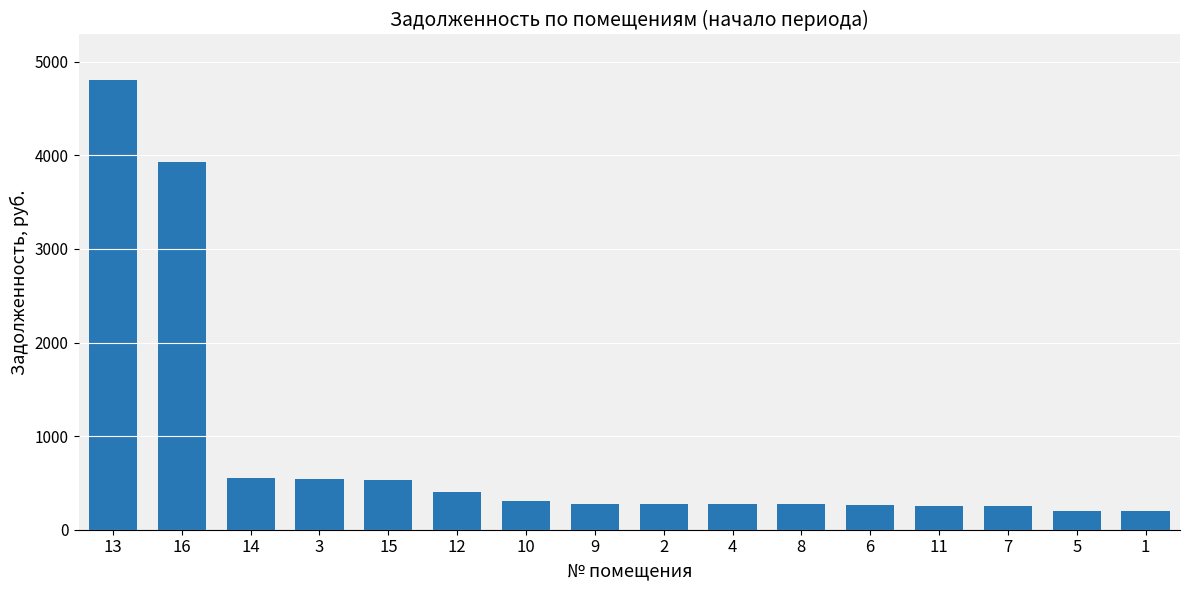

Which has a higher value, 8 or 12?

12